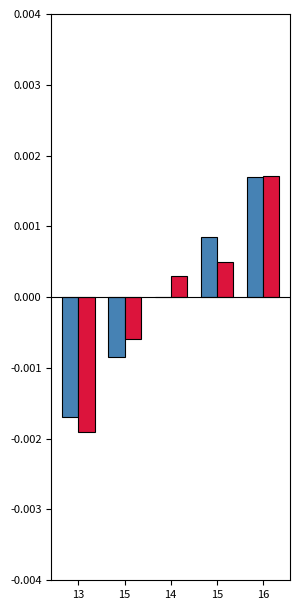

Reading right to left, what are all the values shown in this chart?

Poradie: 16=0.0	15=0.0	14=0.0	15=-0.0	13=-0.0
Výkon: 16=0.0	15=0.0	14=0.0	15=-0.0	13=-0.0